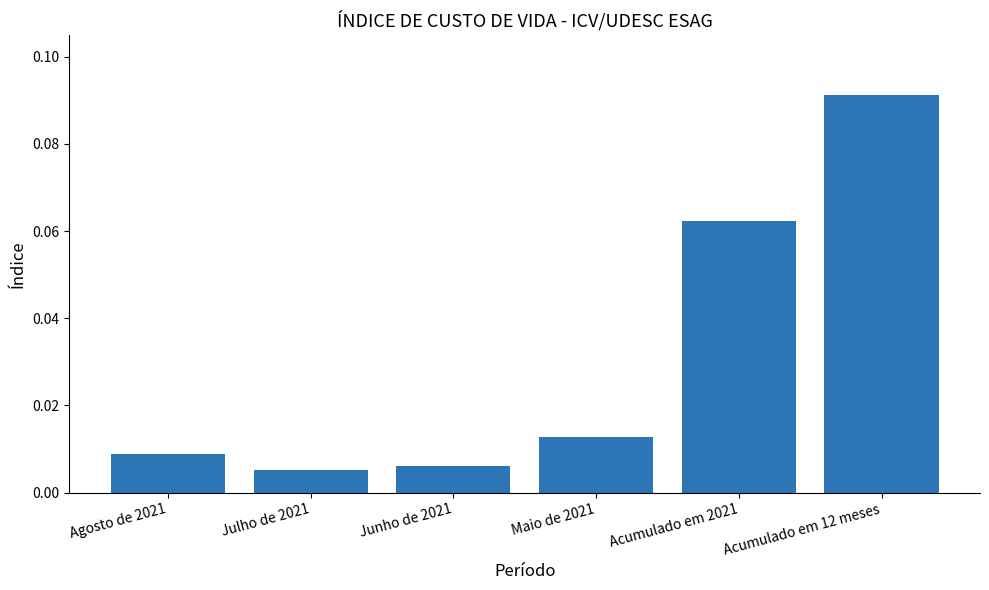

What is the label of the 2nd bar from the left?

Julho de 2021